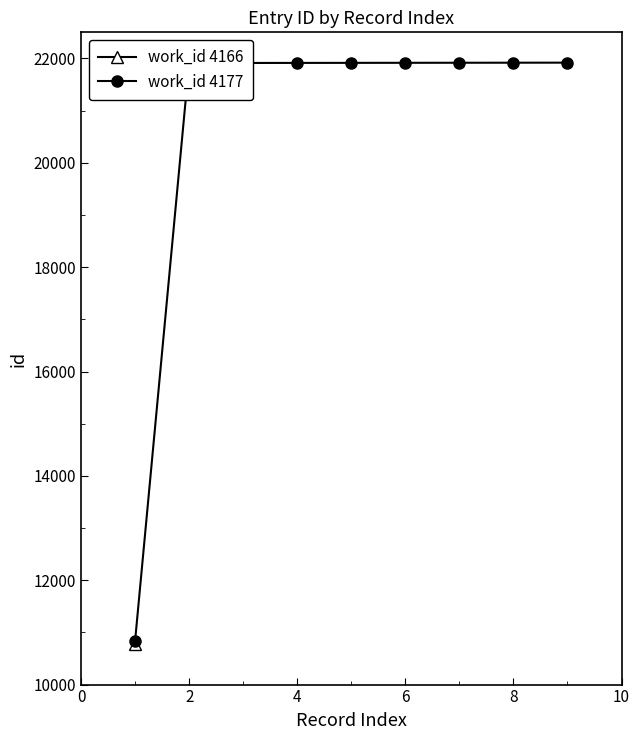

What is the average value?

20685